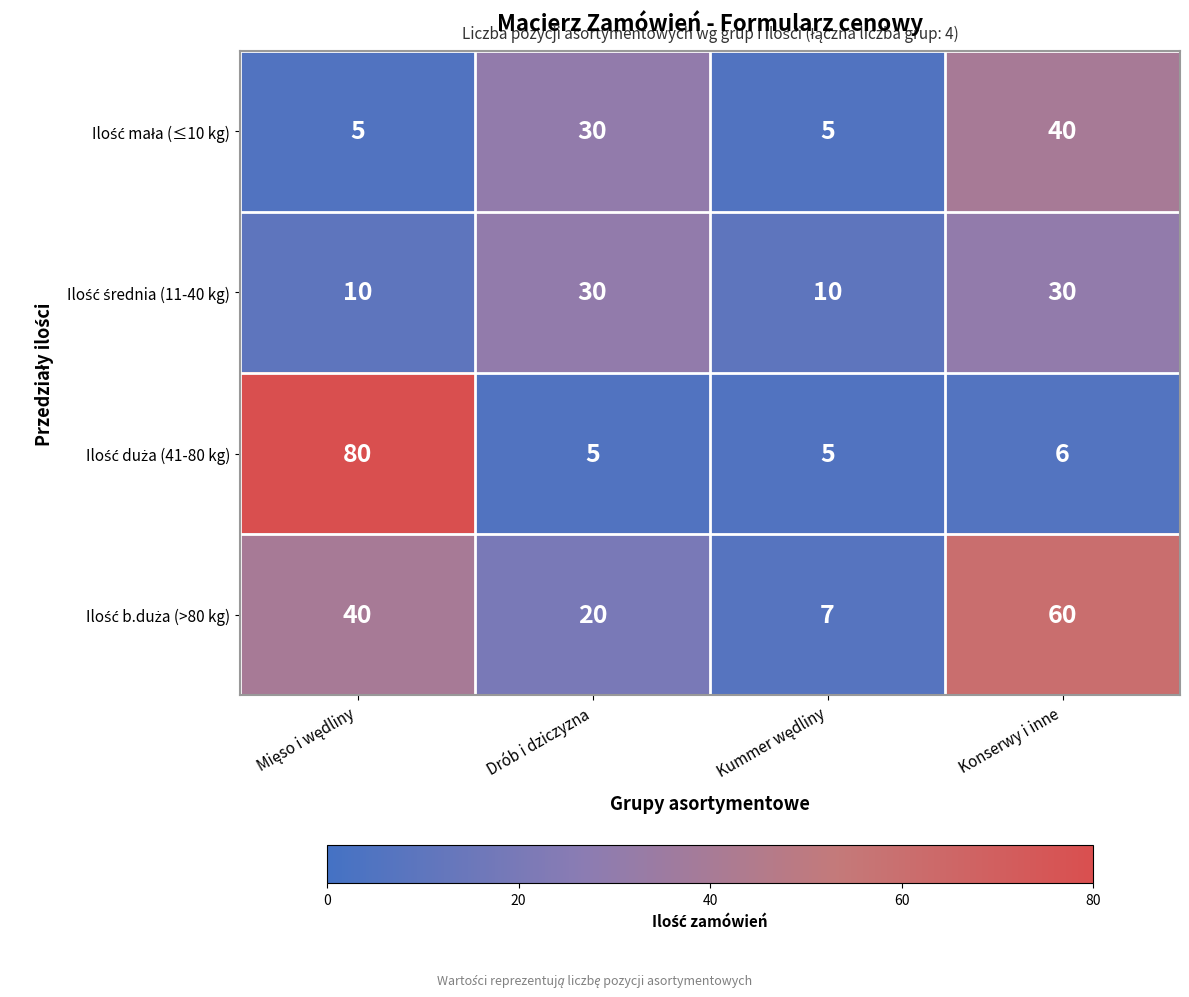

What is the difference between the highest and lowest values at Konserwy i inne?

54